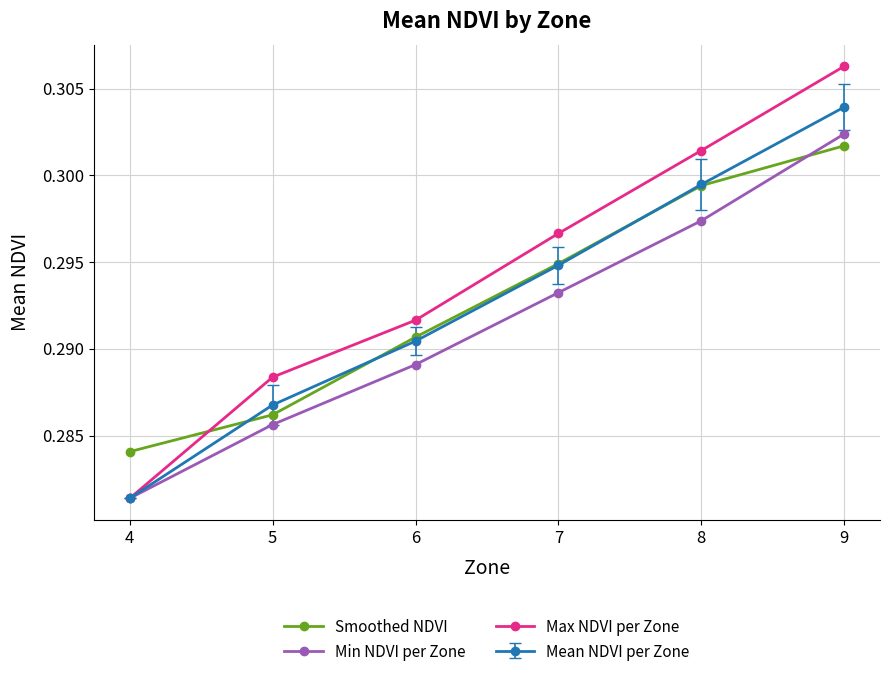

Which category has the lowest value in the Min NDVI per Zone series?

4